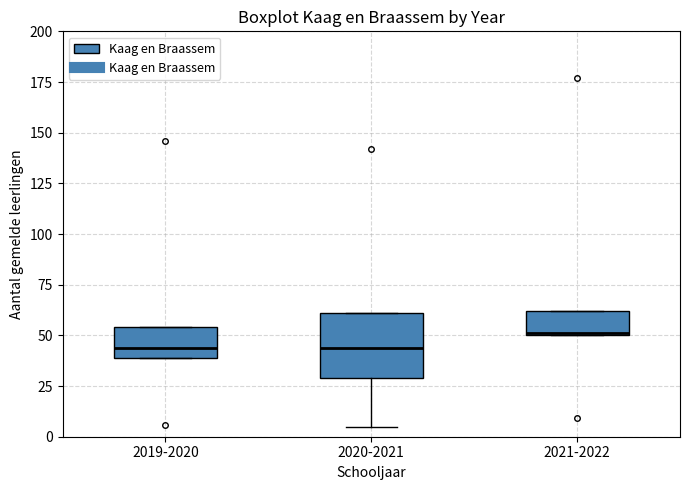

Where is the upper edge of the box for 2021-2022 on the y-axis? The values are not printed on the chart, so give them approximately, as read against the axis.

60